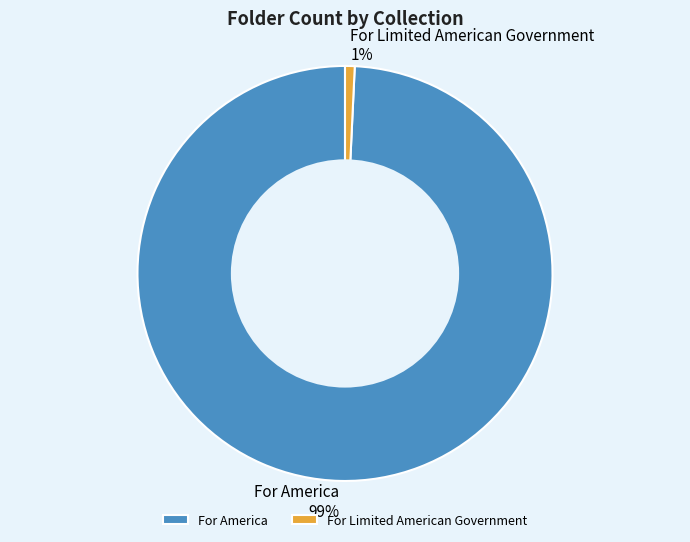

To the nearest percent, what is the difference between the largest and smallest slice percentages?

98%